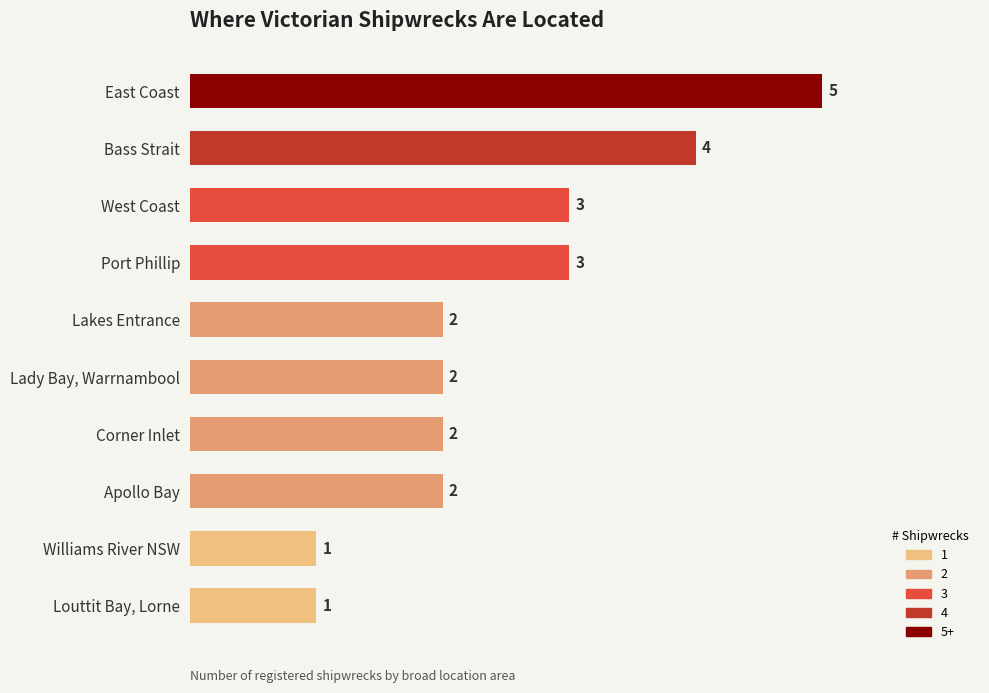

Reading top to bottom, extract all data points from this chart.

5	4	3	3	2	2	2	2	1	1